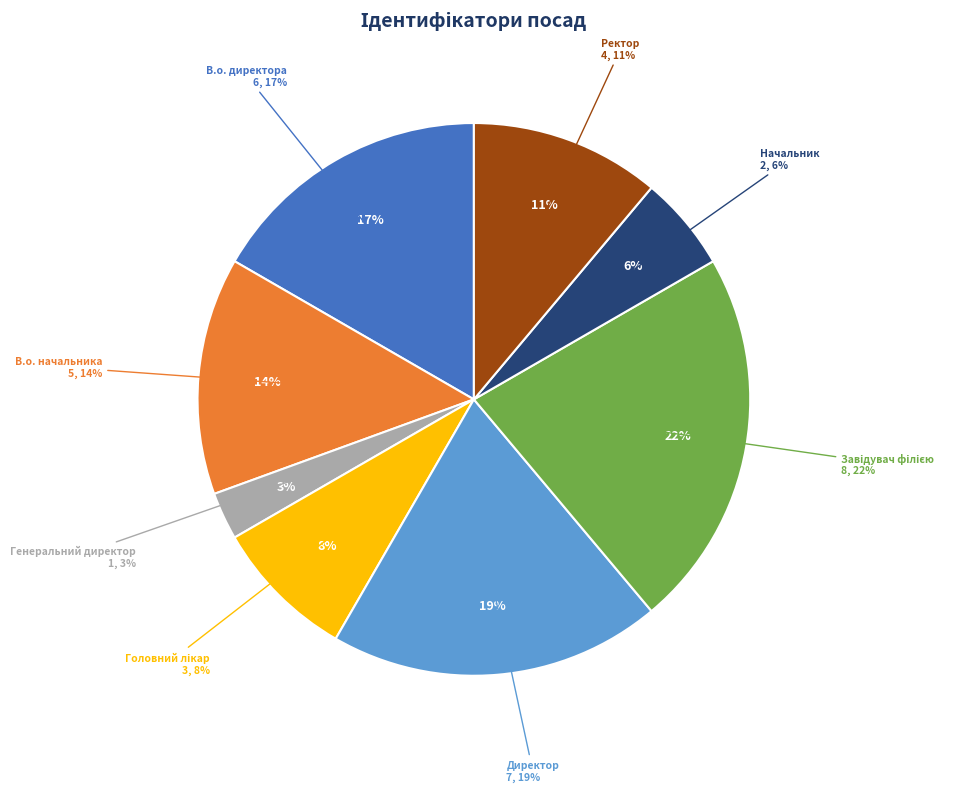

Do В.о. начальника and Завідувач філією together represent more than half of the pie?

No